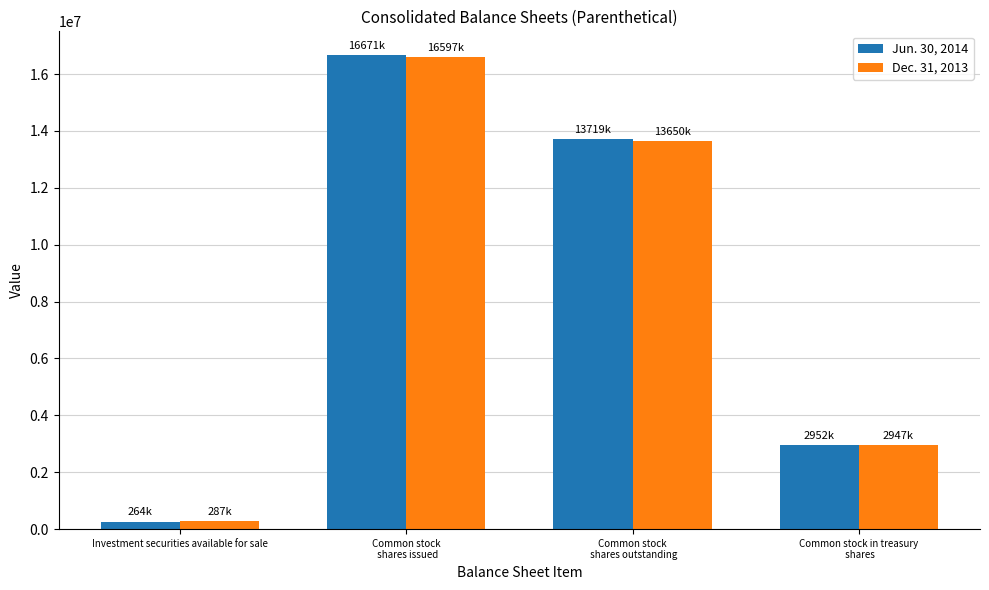

What is the label of the 2nd bar from the right?

Common stock
 shares outstanding